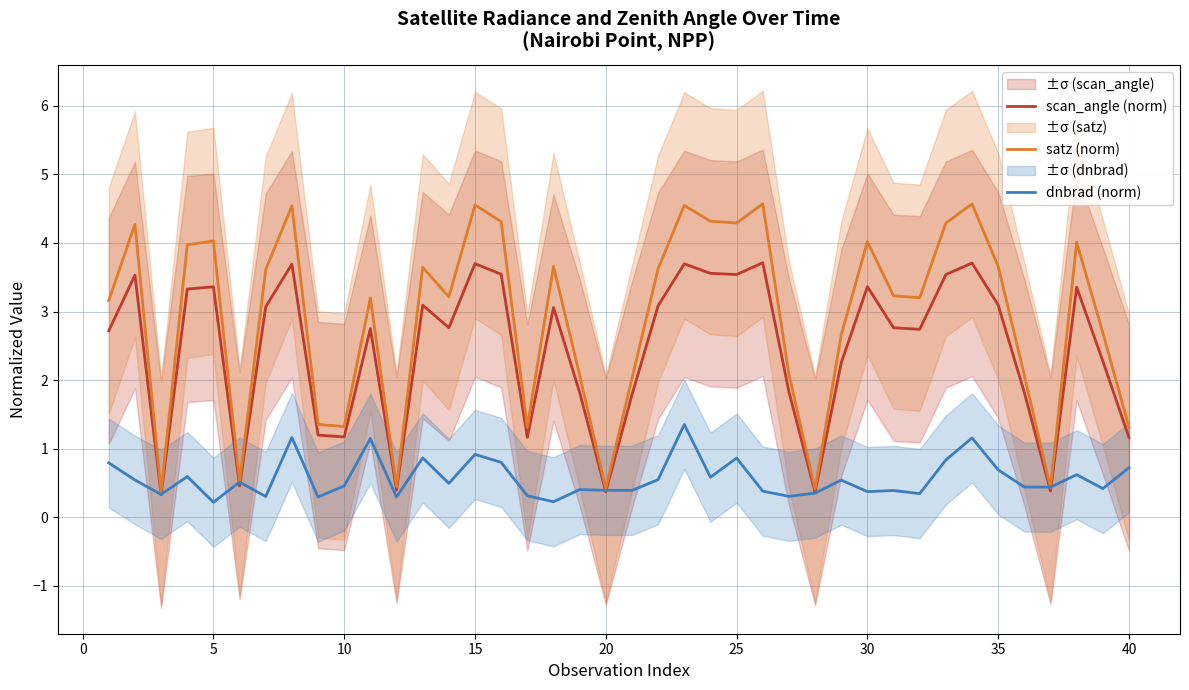

True or false: scan_angle (norm) has a value of 3.5 at 25.

True